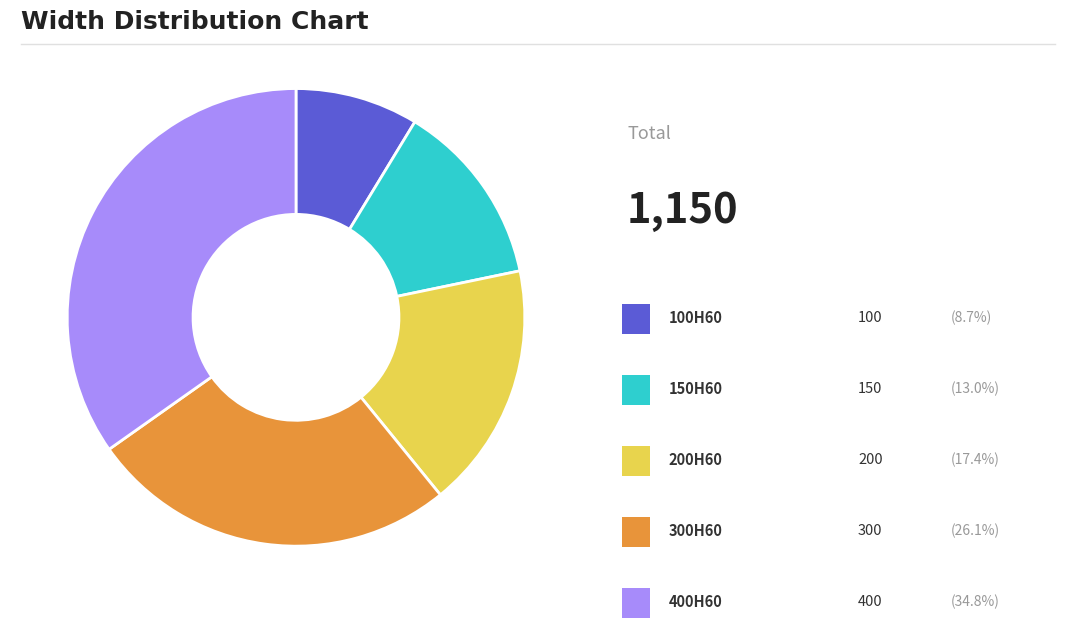

Is there any slice that represents more than half of the pie?

No